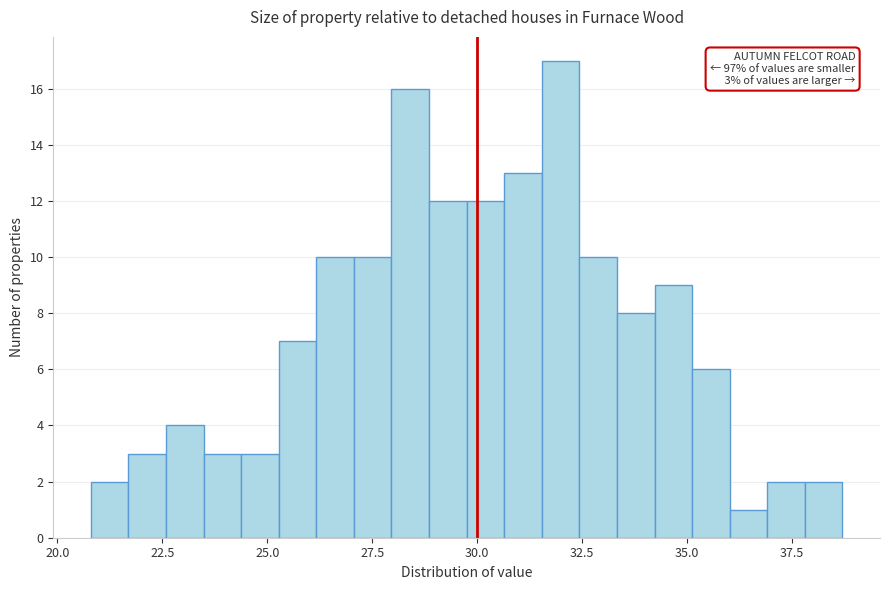

Read against the x-axis, roughly where is the centre of the tallest bar?

32.0